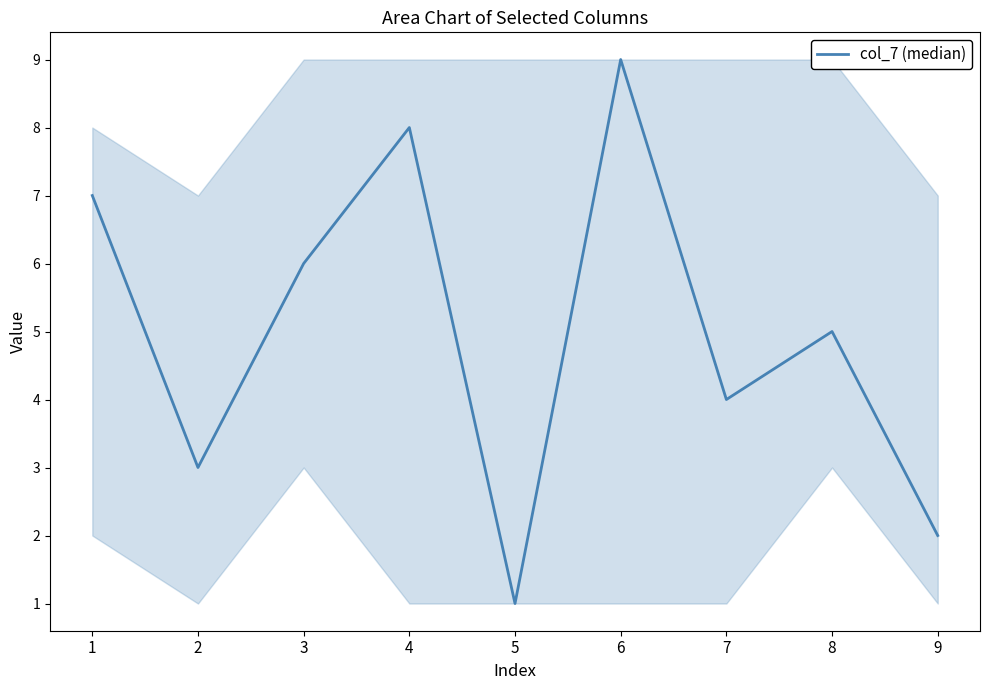

List the labels in order of value, largest first.

6, 4, 1, 3, 8, 7, 2, 9, 5